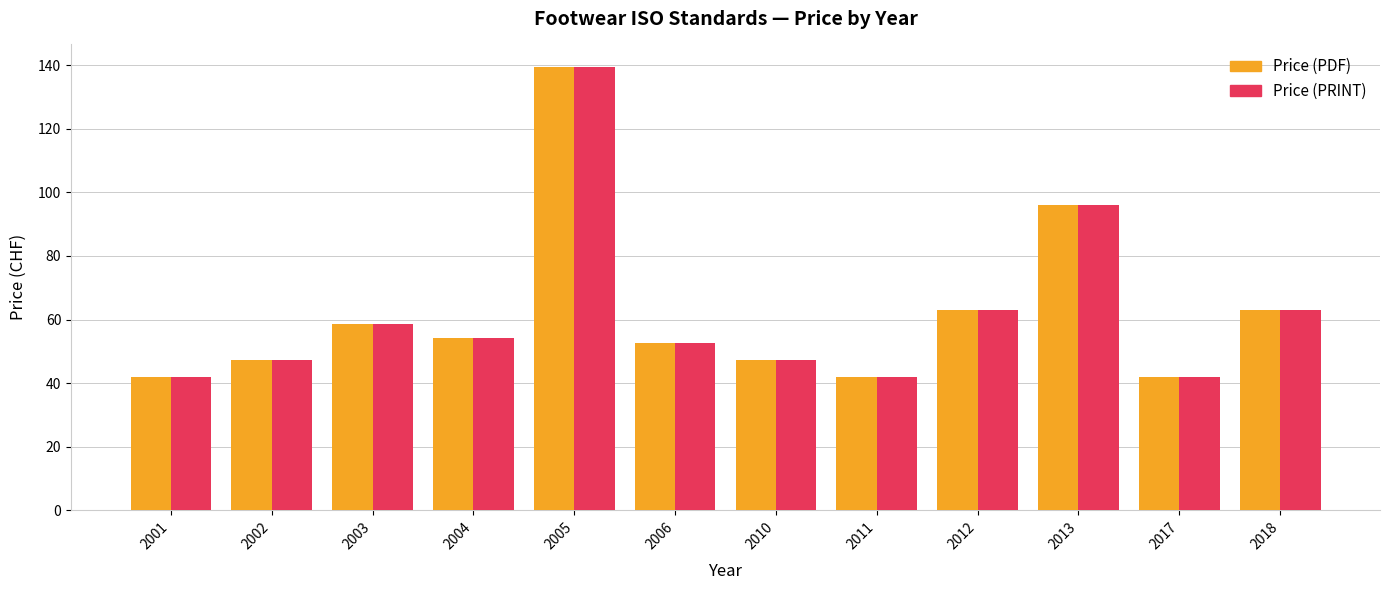

How many bars are there in each group?

2